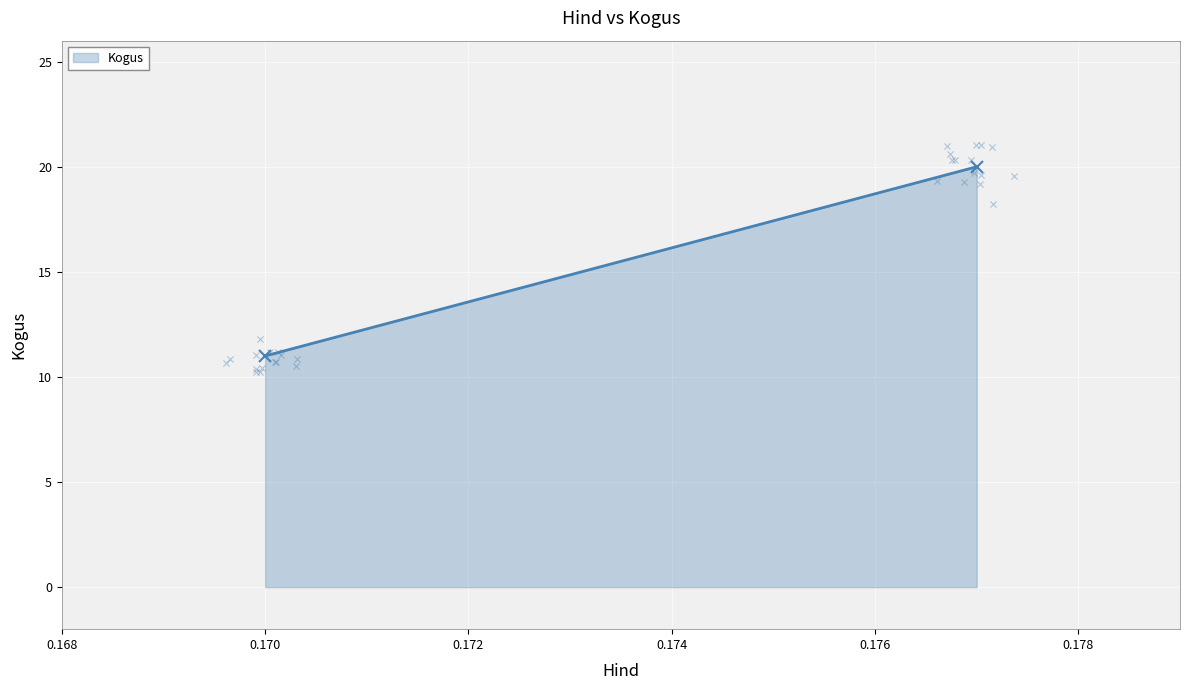

Between 0.168 and 0.170, which is larger?

0.170